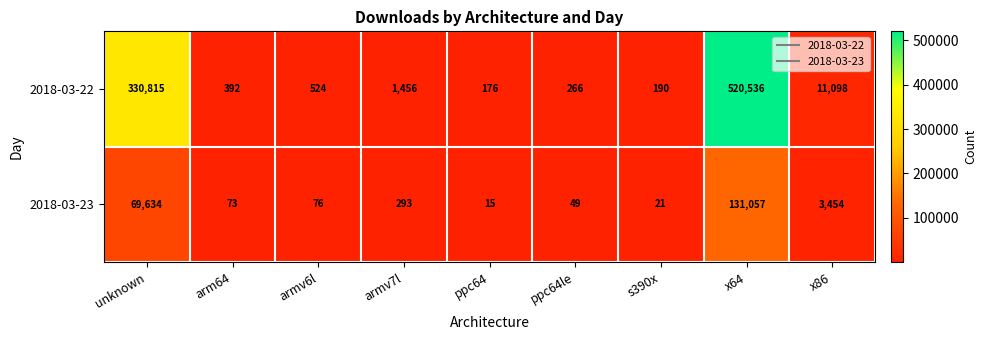

True or false: 2018-03-22 has a value of 520536 at x64.

True